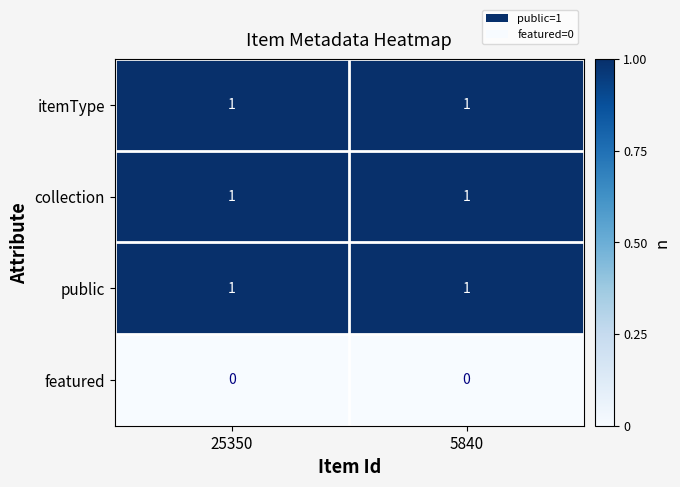

Is the value of featured at 5840 greater than the value of itemType at 5840?

No